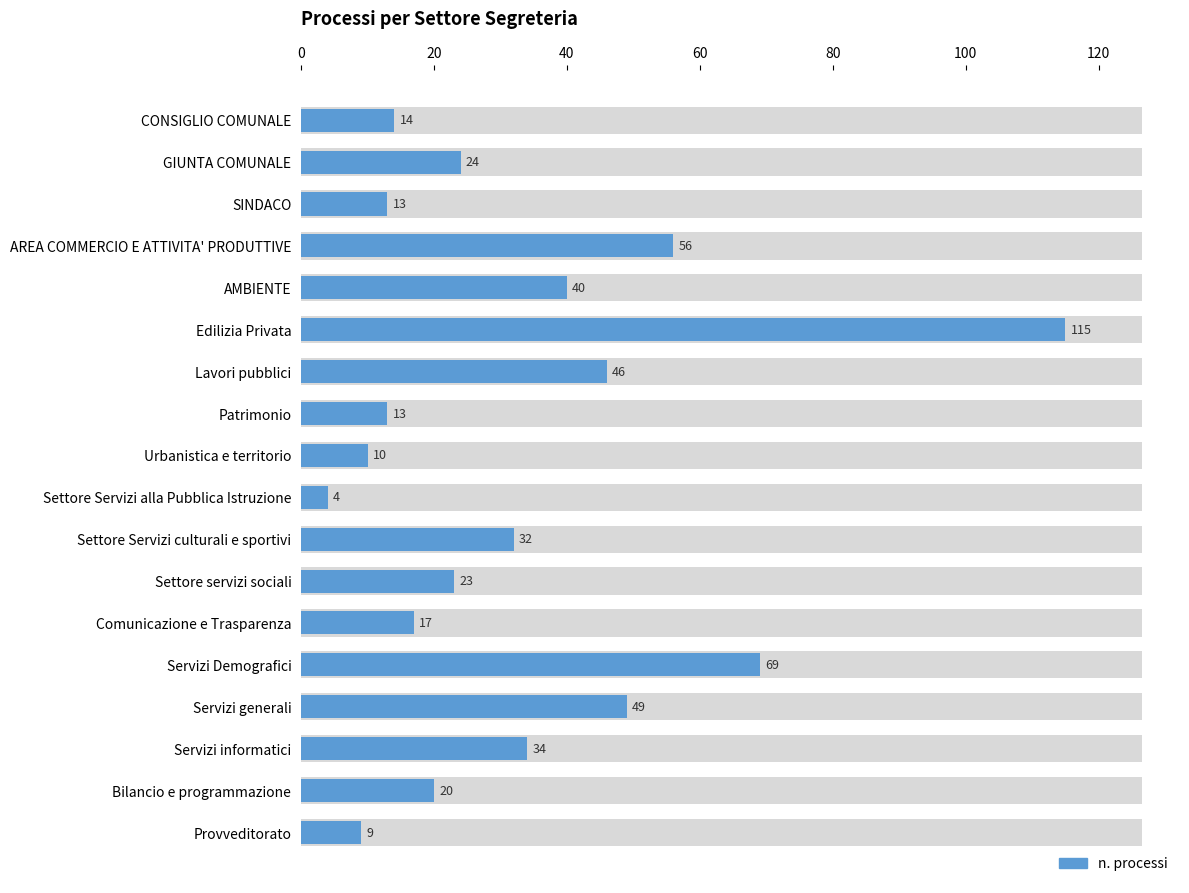

Are the bars horizontal?

Yes